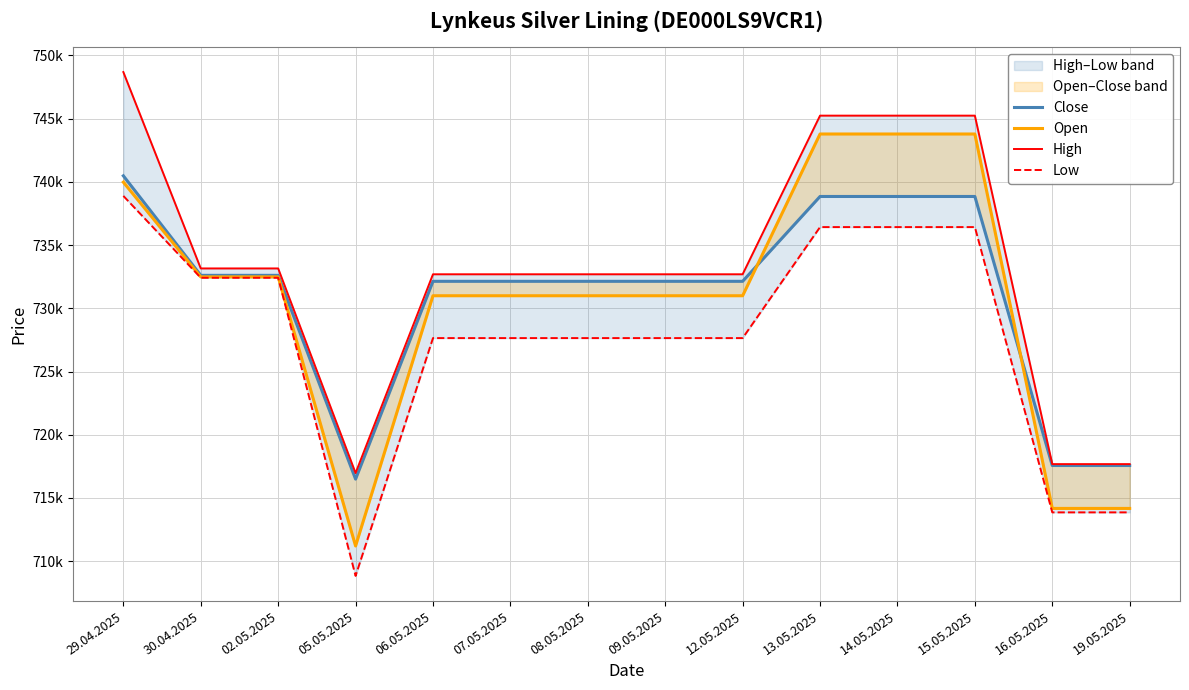

Rank the series by their maximum value, from lowest to highest.

Low, Close, Open, High